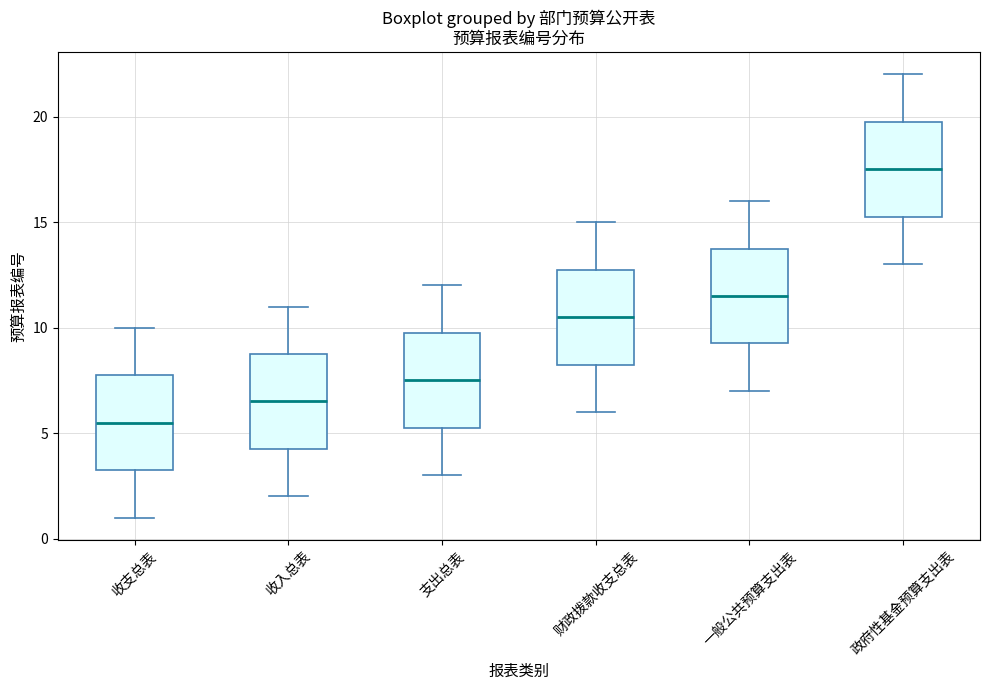

Which box's median line is the highest?

政府性基金预算支出表